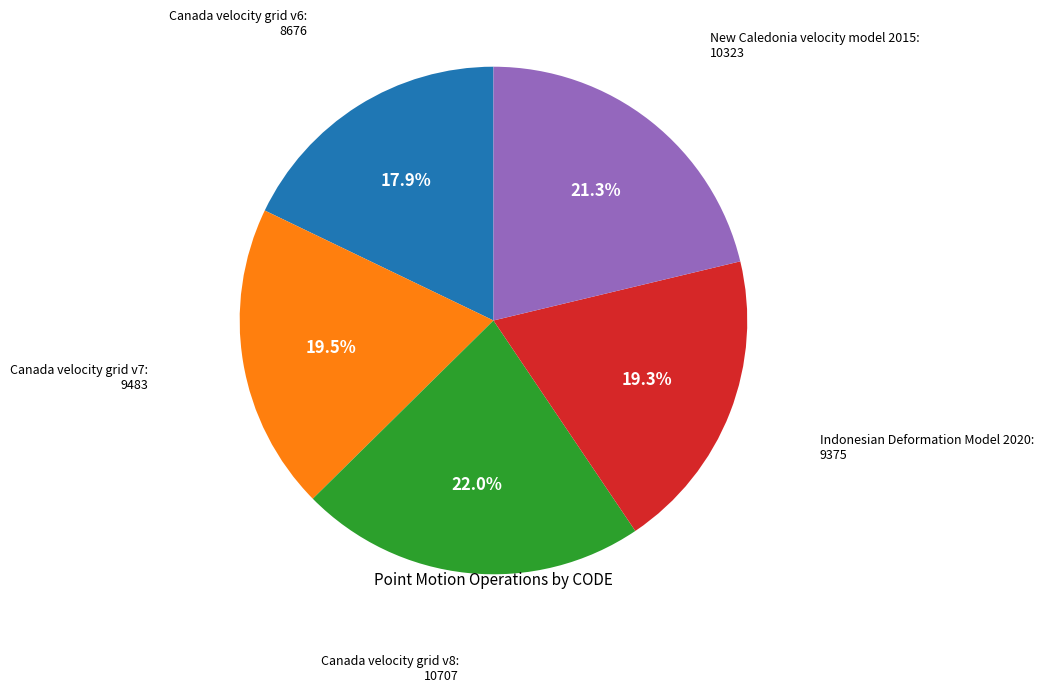

Is the sum of Canada velocity grid v7 and Indonesian Deformation Model 2020 greater than half?

No